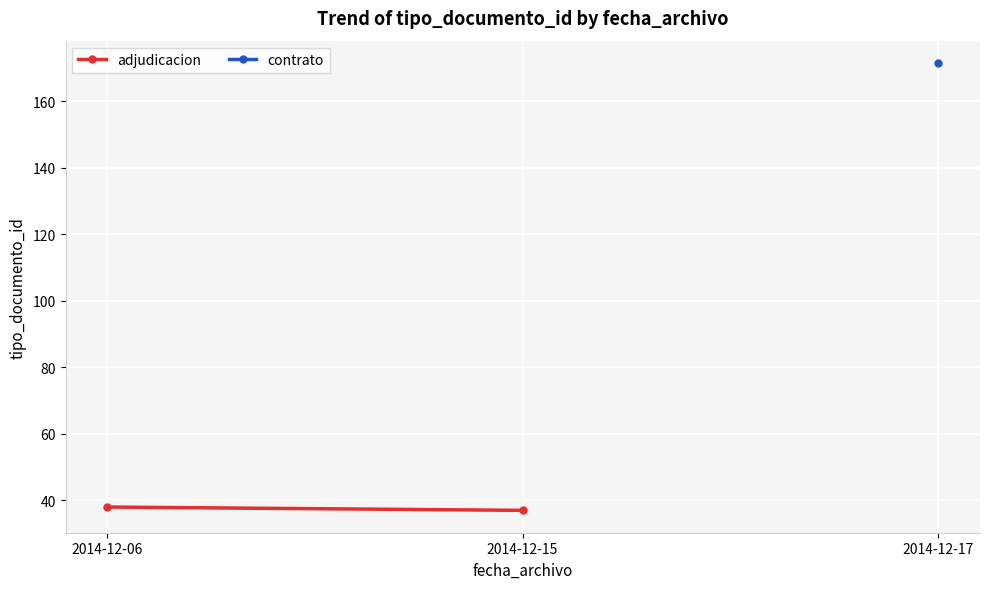

What is the sum of the values at 2014-12-15 and 2014-12-06?

75